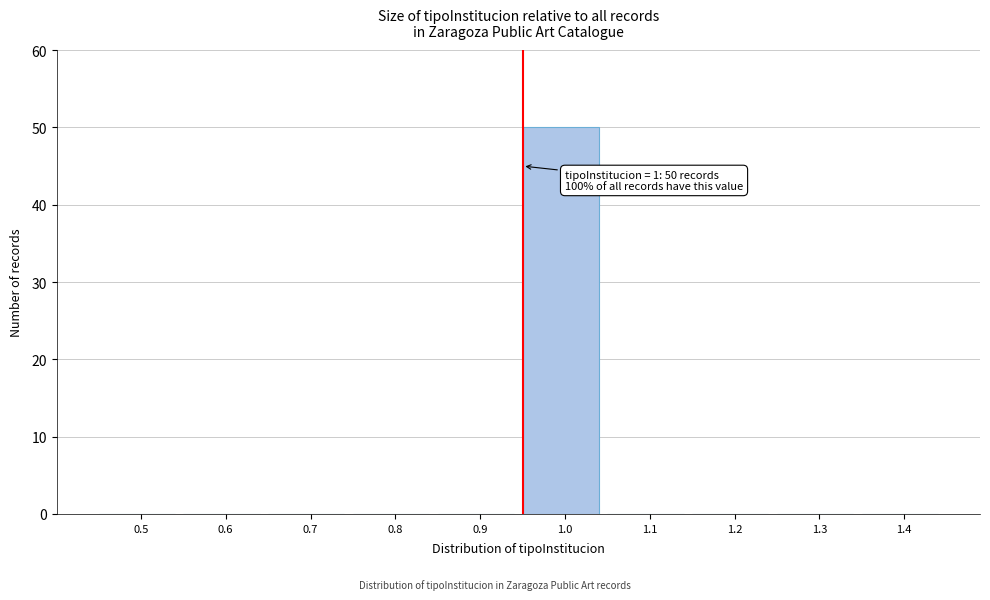

Reading left to right, transcribe all the data shown in this chart.

0.5=0	0.6=0	0.7=0	0.8=0	0.9=0	1.0=50	1.1=0	1.2=0	1.3=0	1.4=0